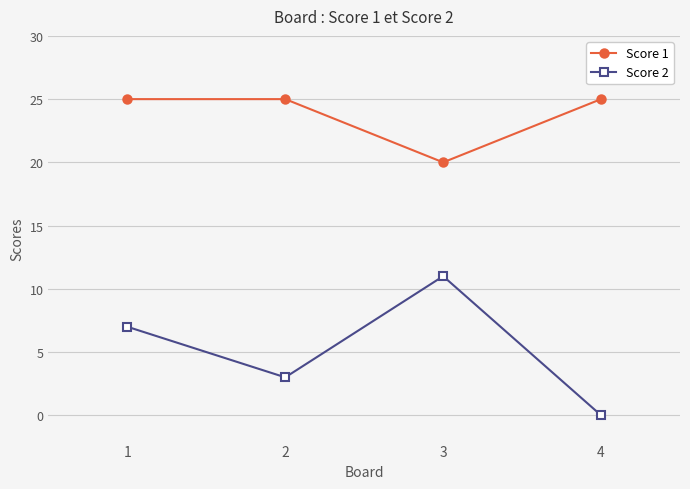

How many series are shown in this chart?

2